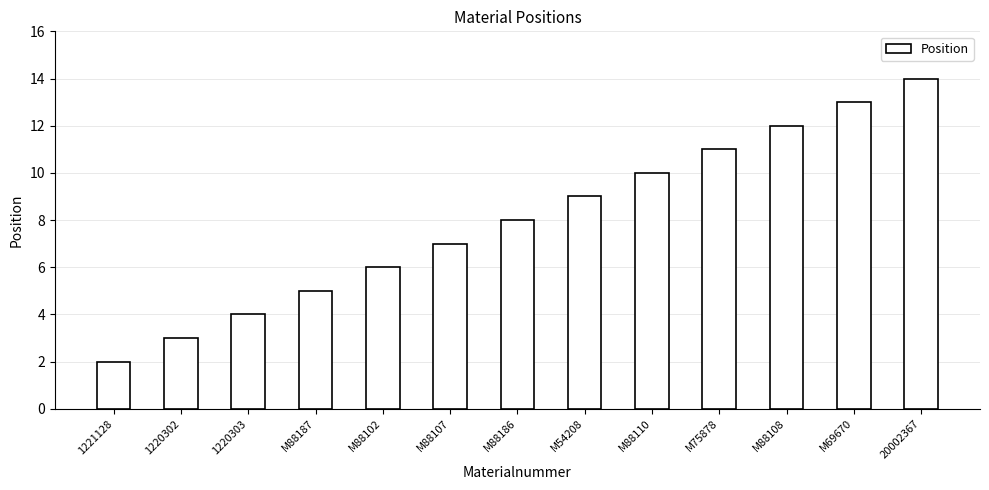

Rank the categories by value from lowest to highest.

1221128, 1220302, 1220303, M88187, M88102, M88107, M88186, M54208, M88110, M75878, M88108, M69670, 20002367